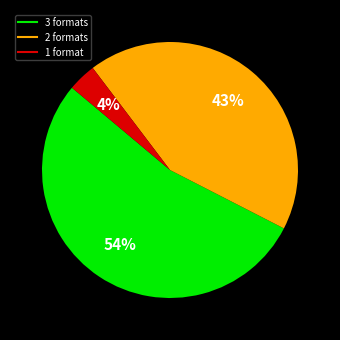

How many segments does this pie chart have?

3